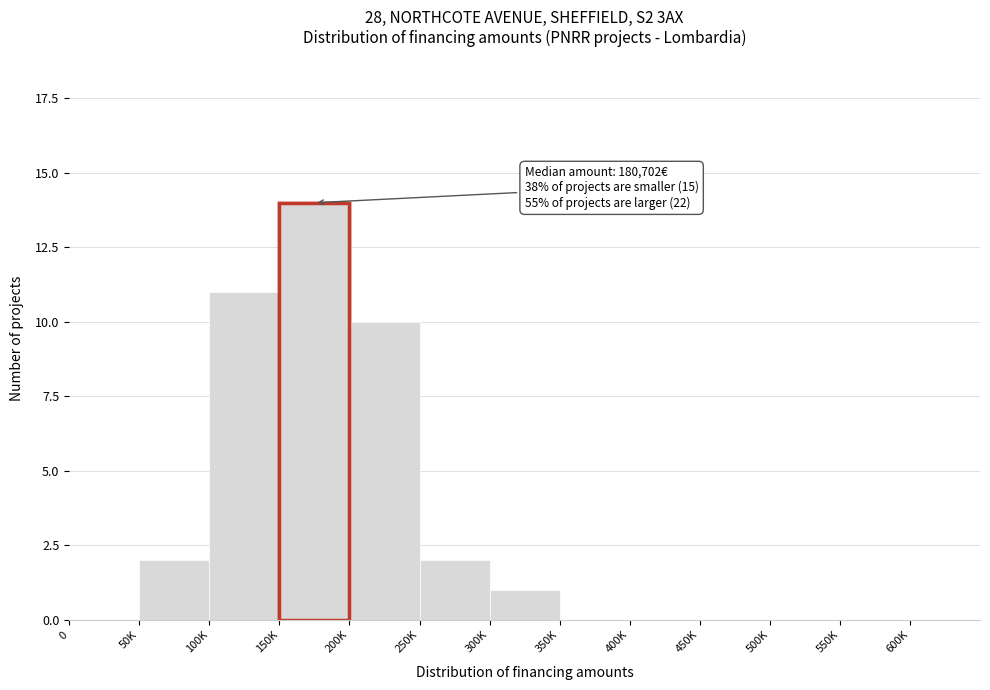

Reading left to right, list all the values displayed in this chart.

0=0	50K=2	100K=11	150K=14	200K=10	250K=2	300K=1	350K=0	400K=0	450K=0	500K=0	550K=0	600K=0